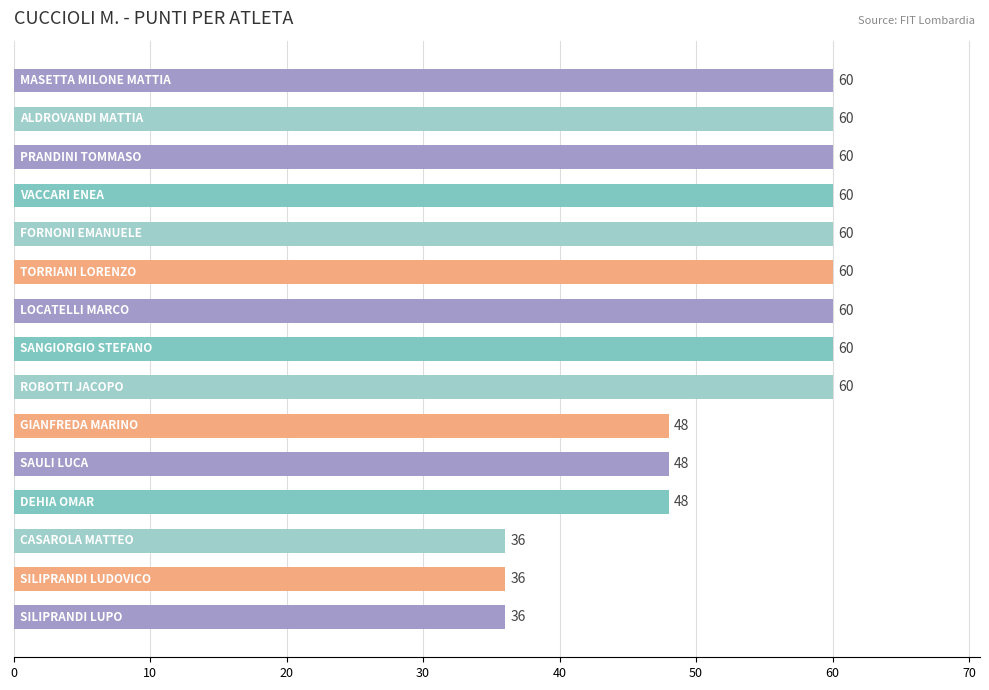

What is the difference between the second highest and second lowest values?

24